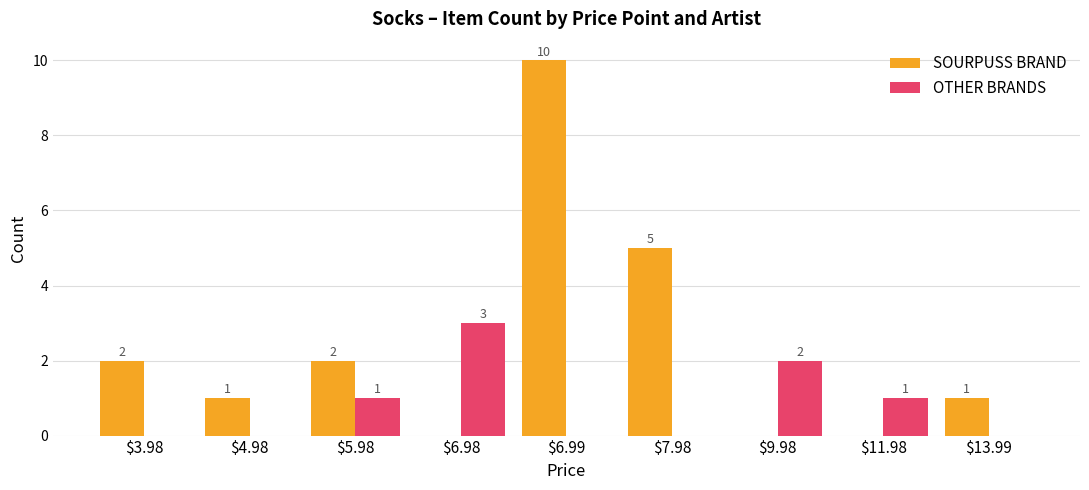

The value of SOURPUSS BRAND at $13.99 is 1. True or false?

True